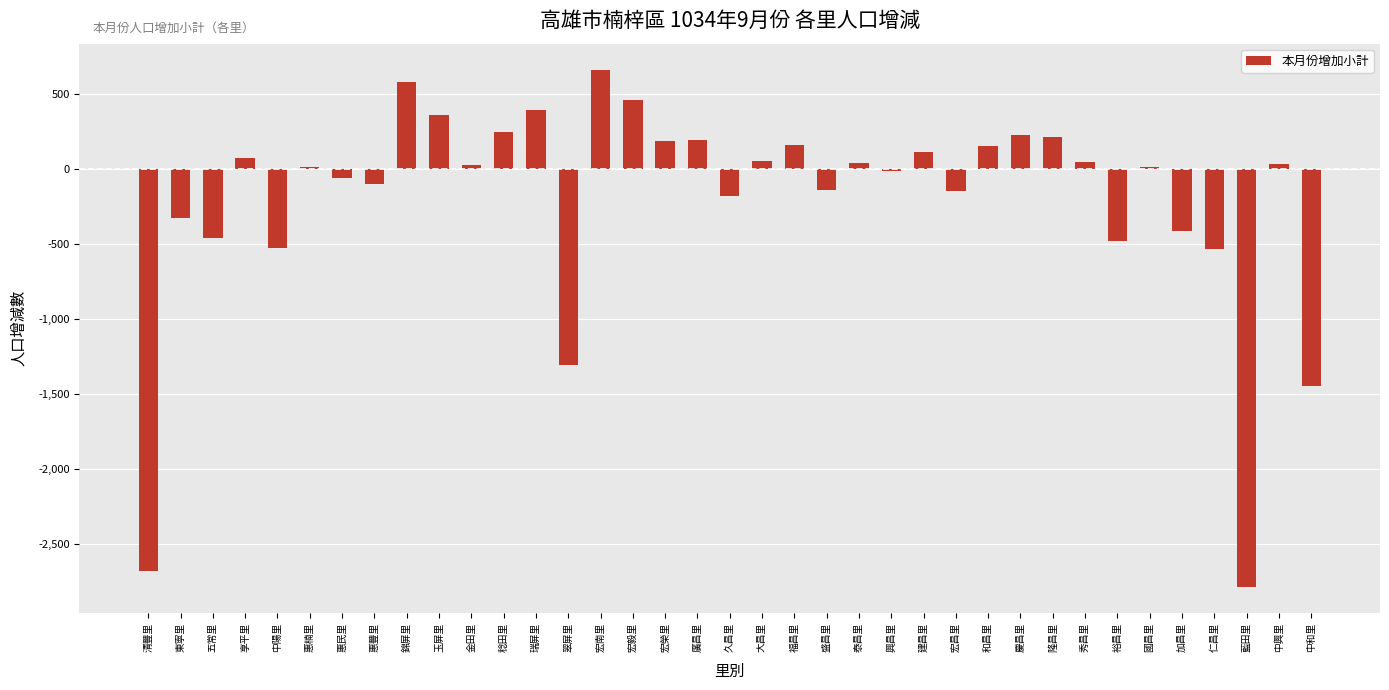

What is the minimum value shown in the chart?

-2785